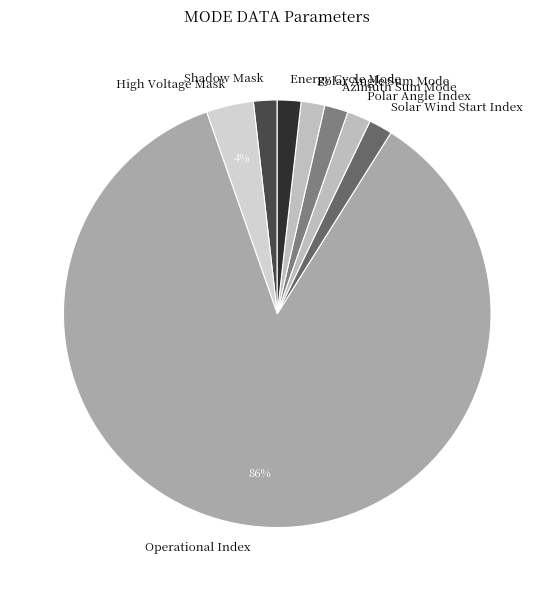

Between Polar Angle Sum Mode and Operational Index, which is larger?

Operational Index